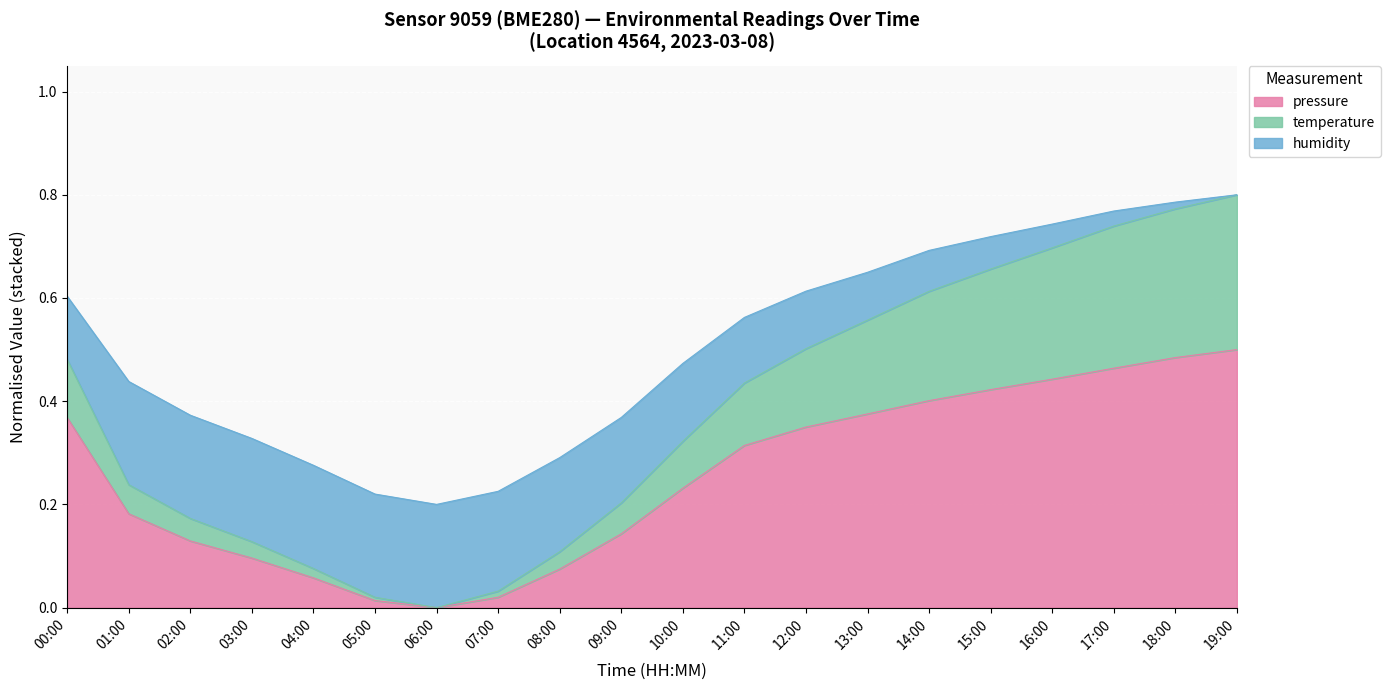

Where is the first local minimum for temperature?

06:00